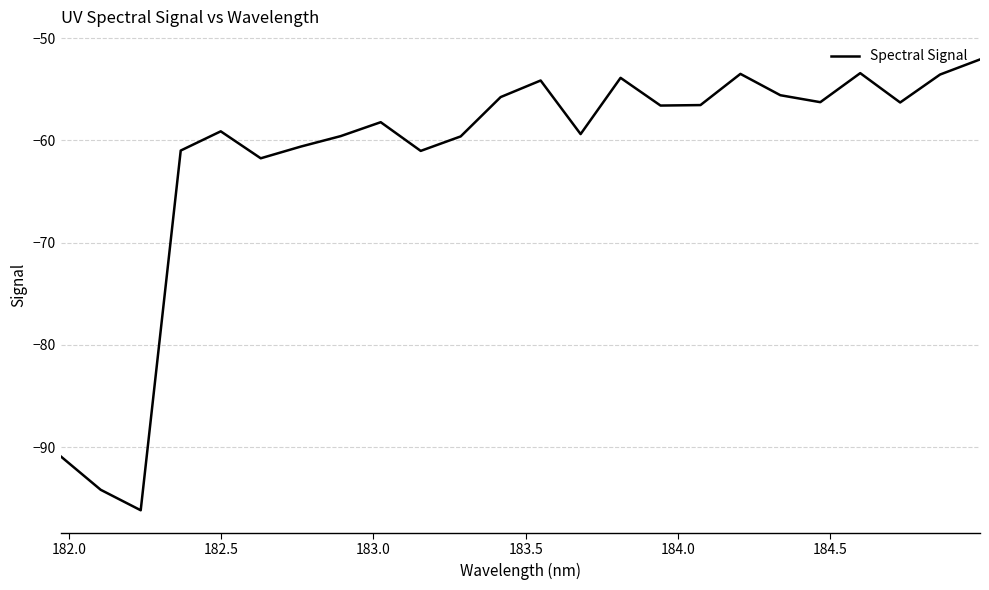

What is the difference between the maximum and minimum values?

44.1